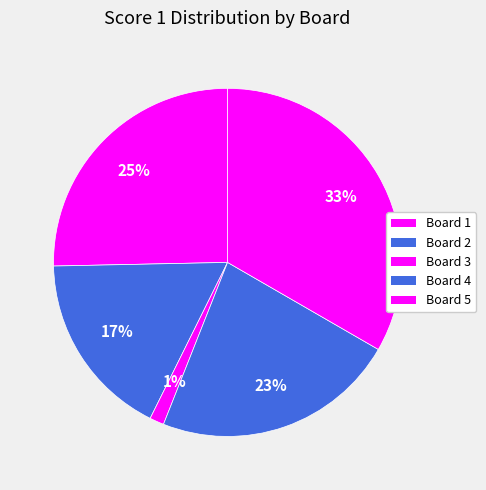

Which category has the biggest portion of the pie?

Board 5